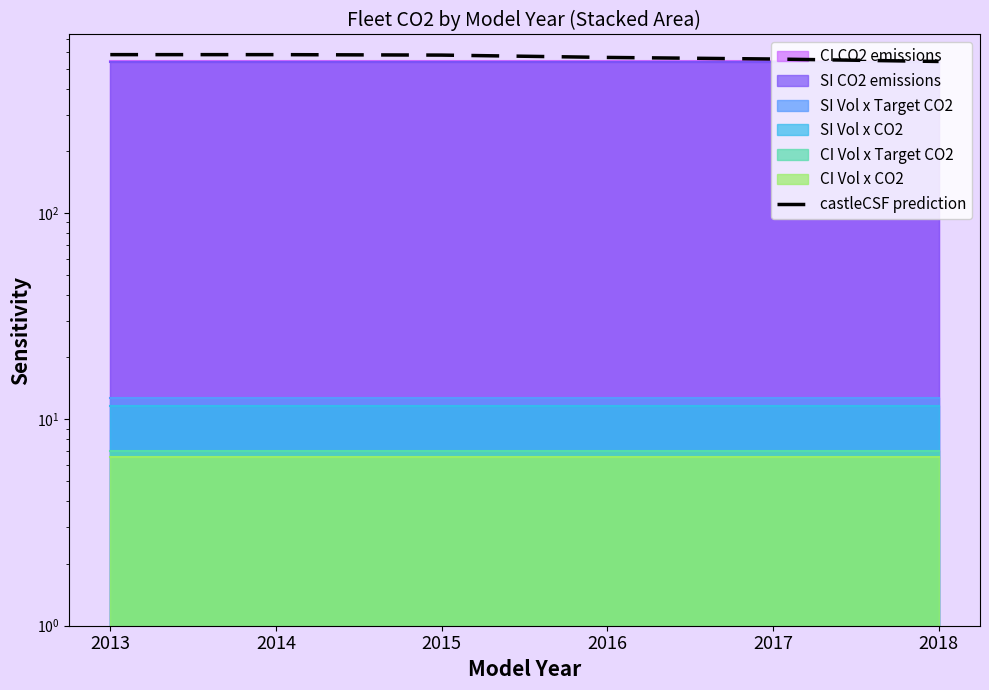

Reading left to right, transcribe all the data shown in this chart.

585.5	585.5	582.5	567.5	557.5	542.5